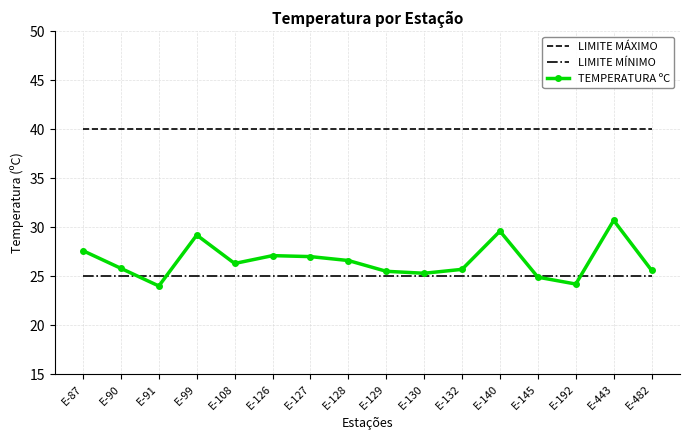

What is the minimum value for TEMPERATURA ºC?

24.0